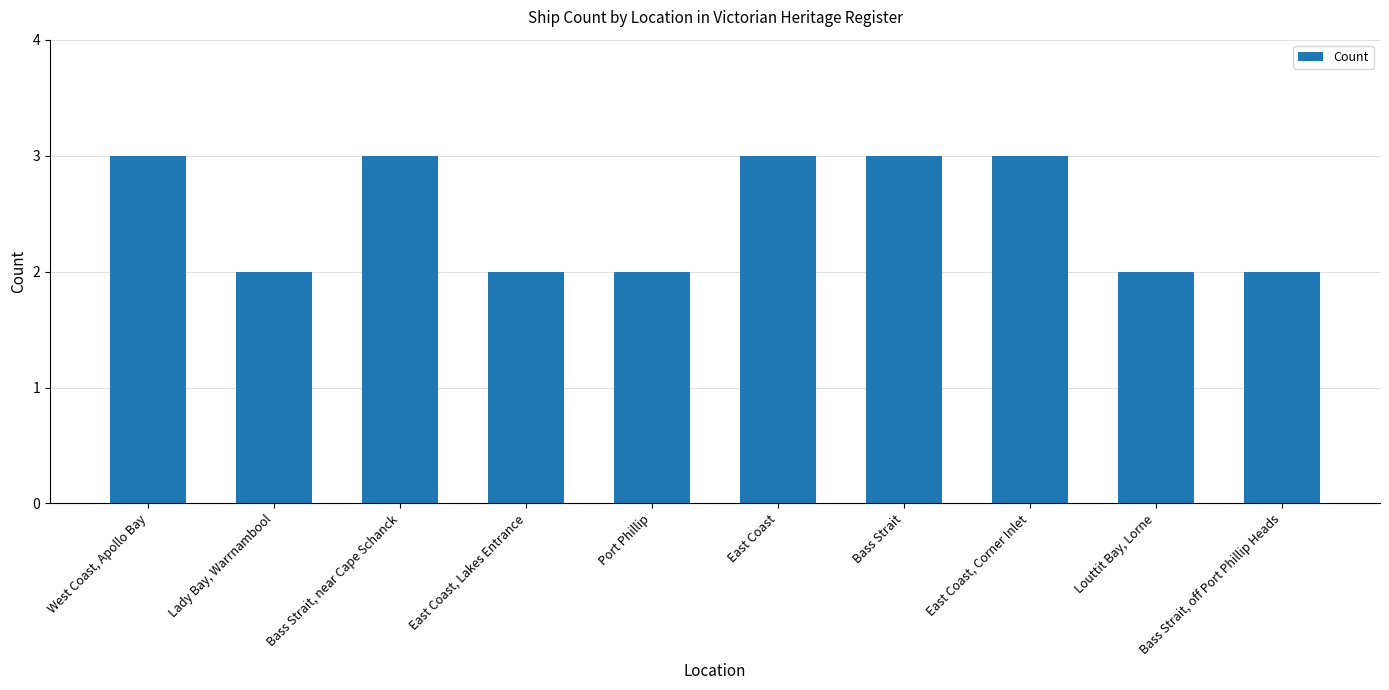

What is the difference between the maximum and minimum values?

1